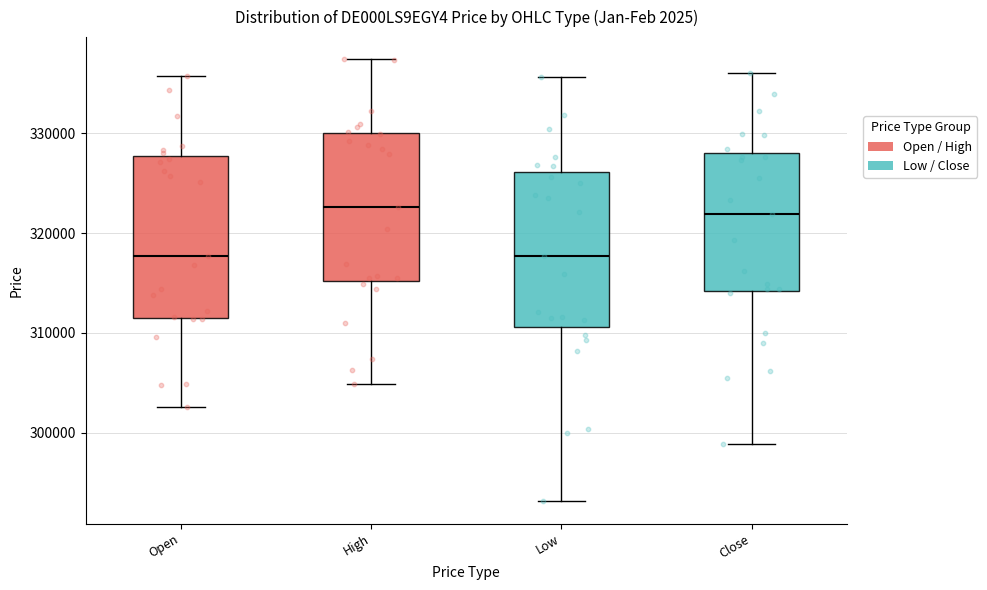

Reading left to right, transcribe this box plot: for each box, give where its median line is, the range the box spans, and where its two whiskers end, as read against the y-axis. The values are not printed on the chart, so give them approximately, as read against the axis.

Open: median 318000, box 311000 to 328000, whiskers 303000 to 336000
High: median 323000, box 315000 to 330000, whiskers 305000 to 337000
Low: median 318000, box 311000 to 326000, whiskers 293000 to 336000
Close: median 322000, box 314000 to 328000, whiskers 299000 to 336000